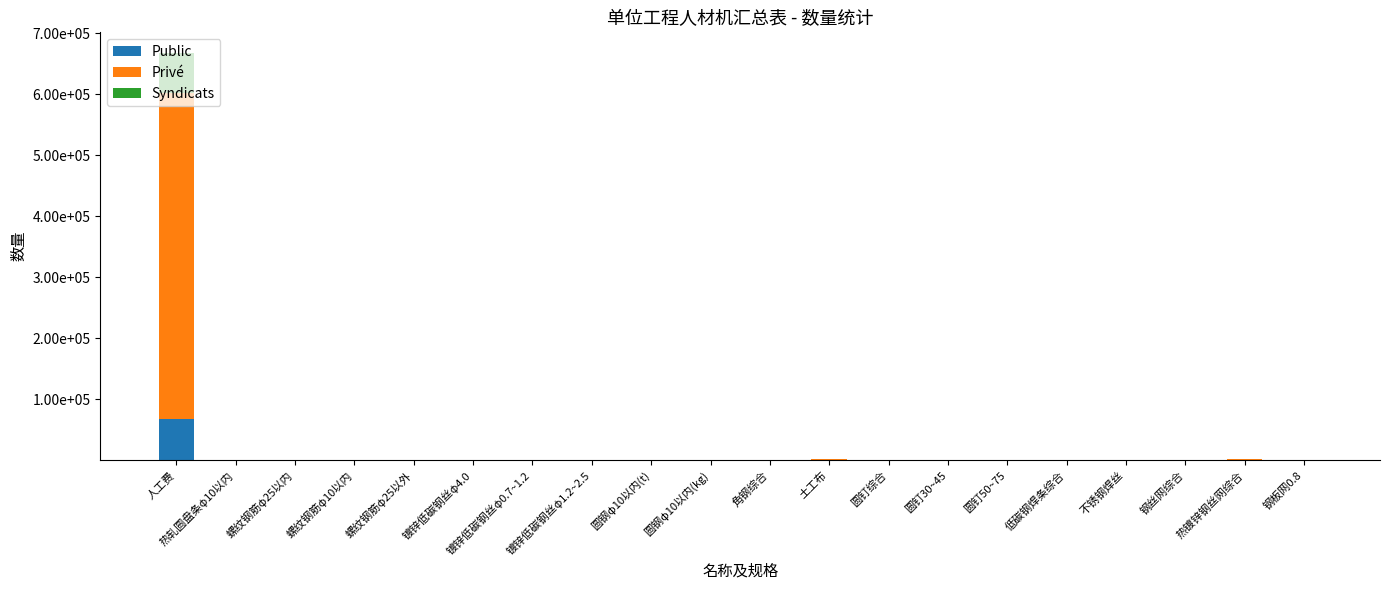

Are the bars grouped side by side (vs. stacked)?

No